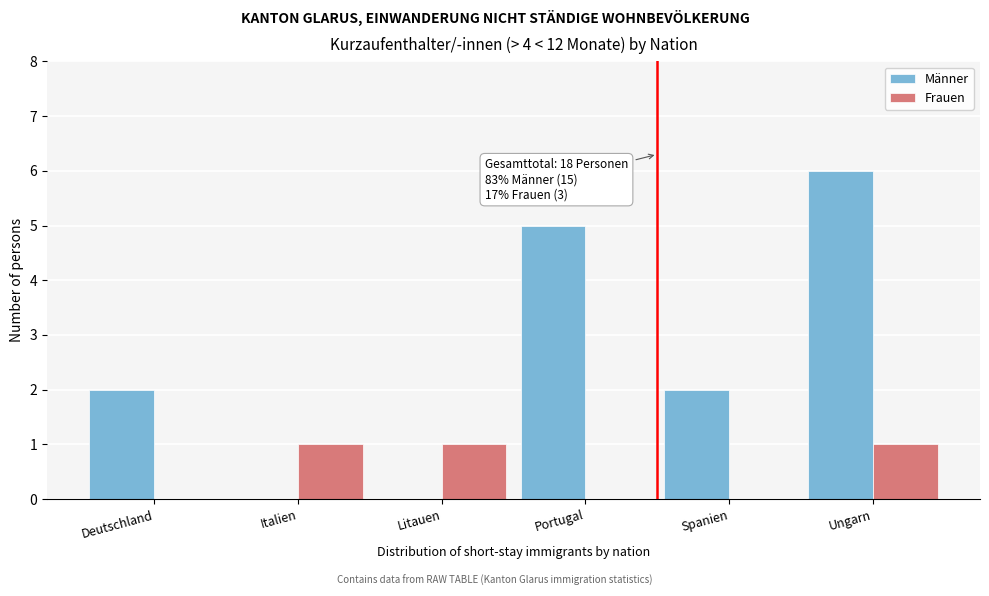

Reading left to right, what are all the values shown in this chart?

Männer: Deutschland=2	Italien=0	Litauen=0	Portugal=5	Spanien=2	Ungarn=6
Frauen: Deutschland=0	Italien=1	Litauen=1	Portugal=0	Spanien=0	Ungarn=1